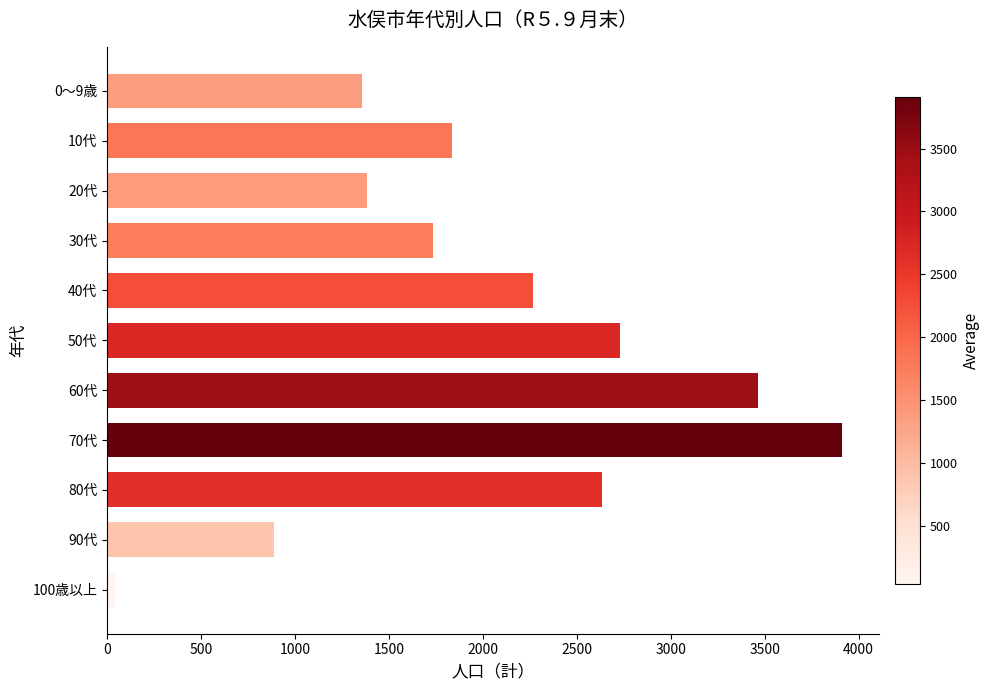

What is the change in value from 50代 to 90代?

-1845